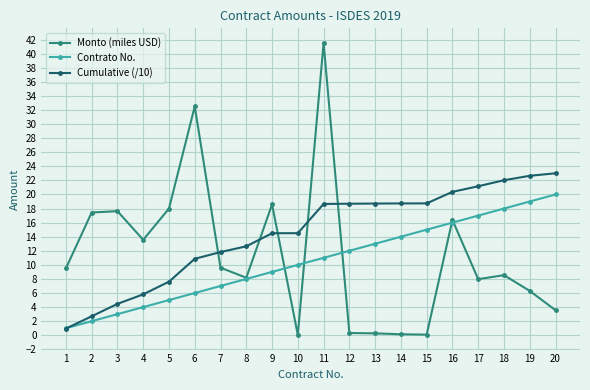

Which category has the highest value across all series?

11